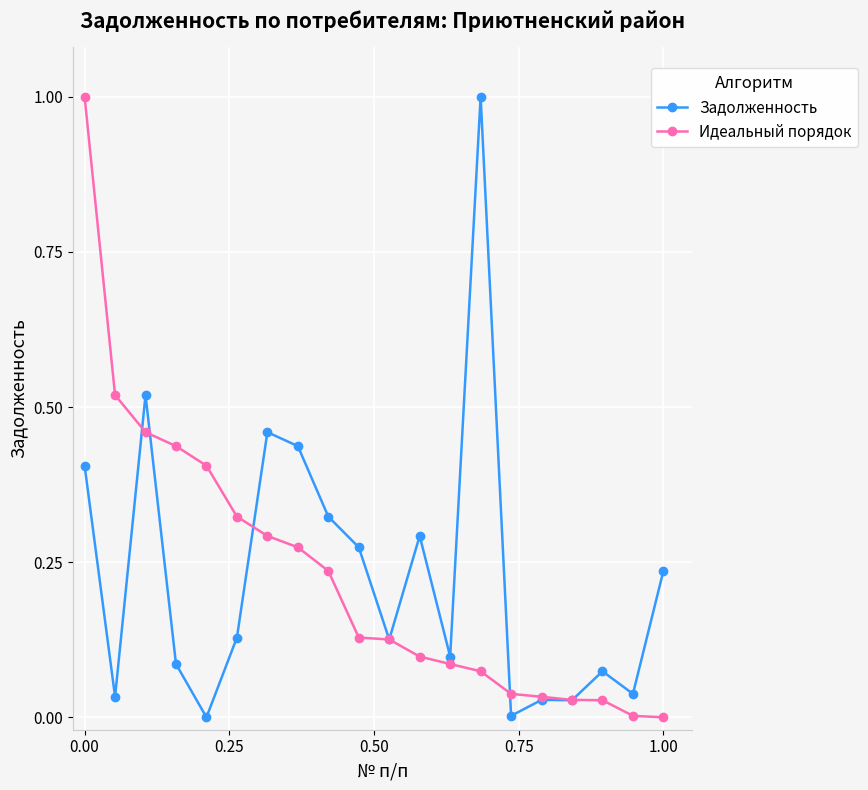

Which series has the largest range (max minus min)?

Задолженность